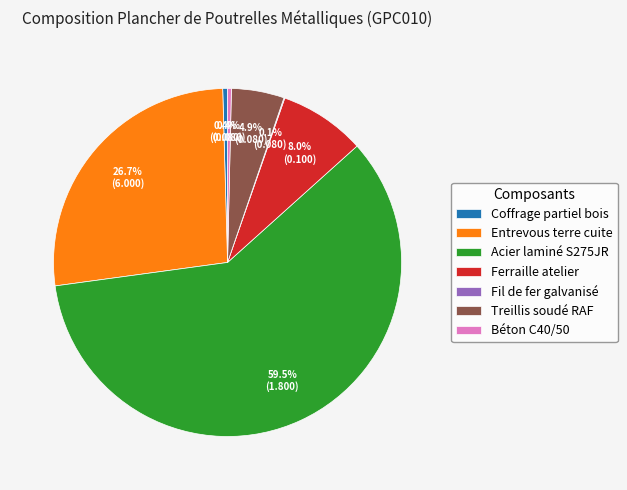

Which has a higher value, Acier laminé S275JR or Entrevous terre cuite?

Acier laminé S275JR